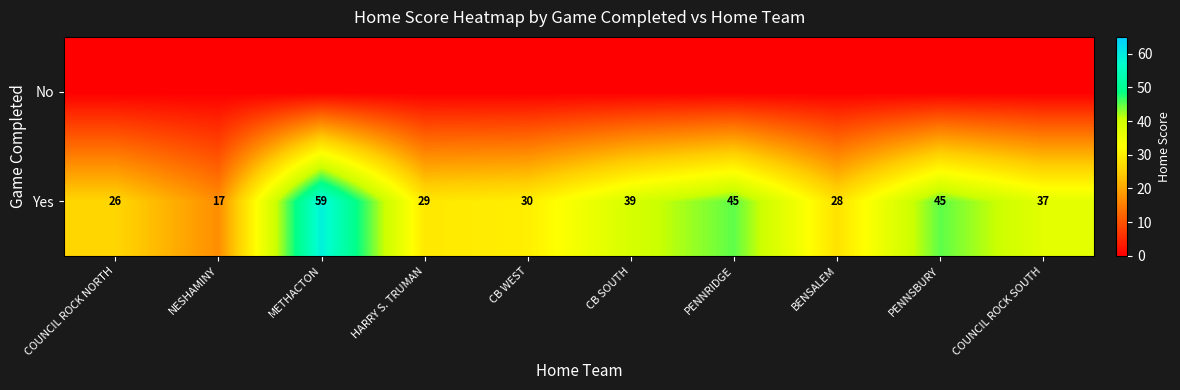

At which category is the sum across all series the highest?

METHACTON